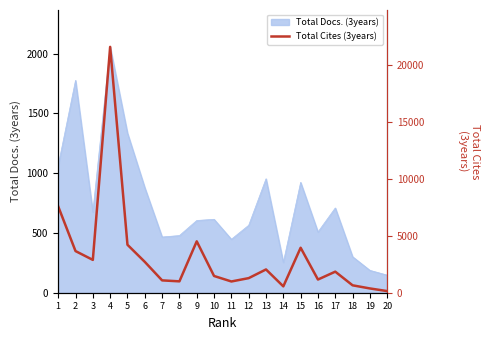

The value of Total Docs. (3years) at 13 is 1376. True or false?

False